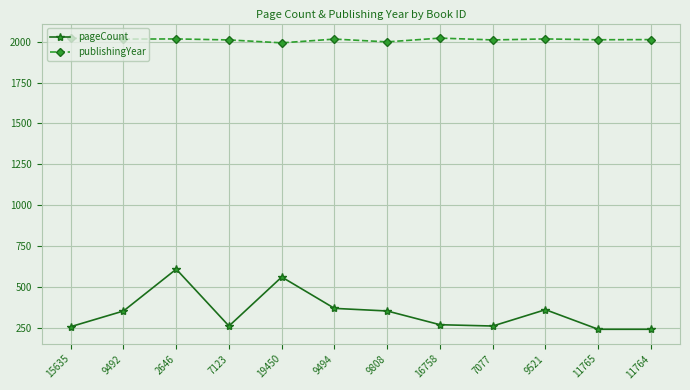

What is the minimum value for publishingYear?

1993